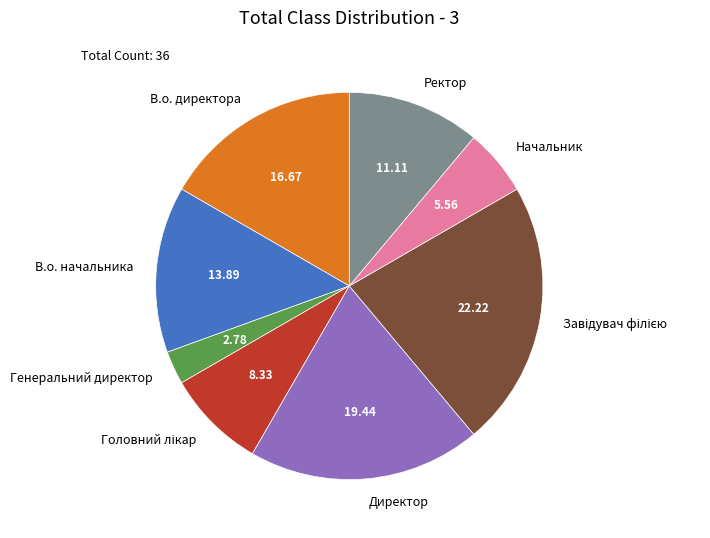

Between Ректор and Генеральний директор, which is larger?

Ректор